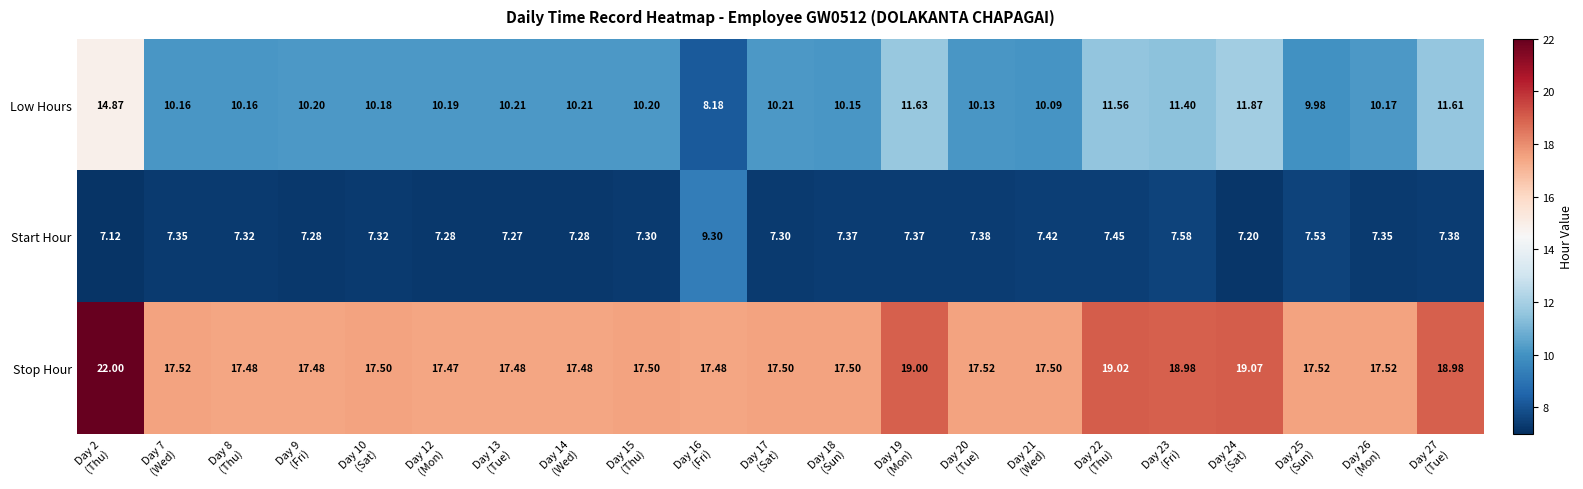

What is the difference between the highest and lowest values at Day 17
(Sat)?

10.2